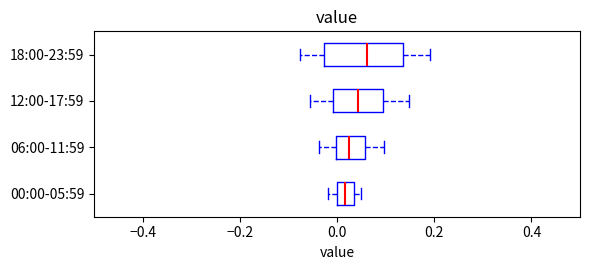

Where is the left edge of the box for 00:00-05:59 on the x-axis? The values are not printed on the chart, so give them approximately, as read against the axis.

0.00